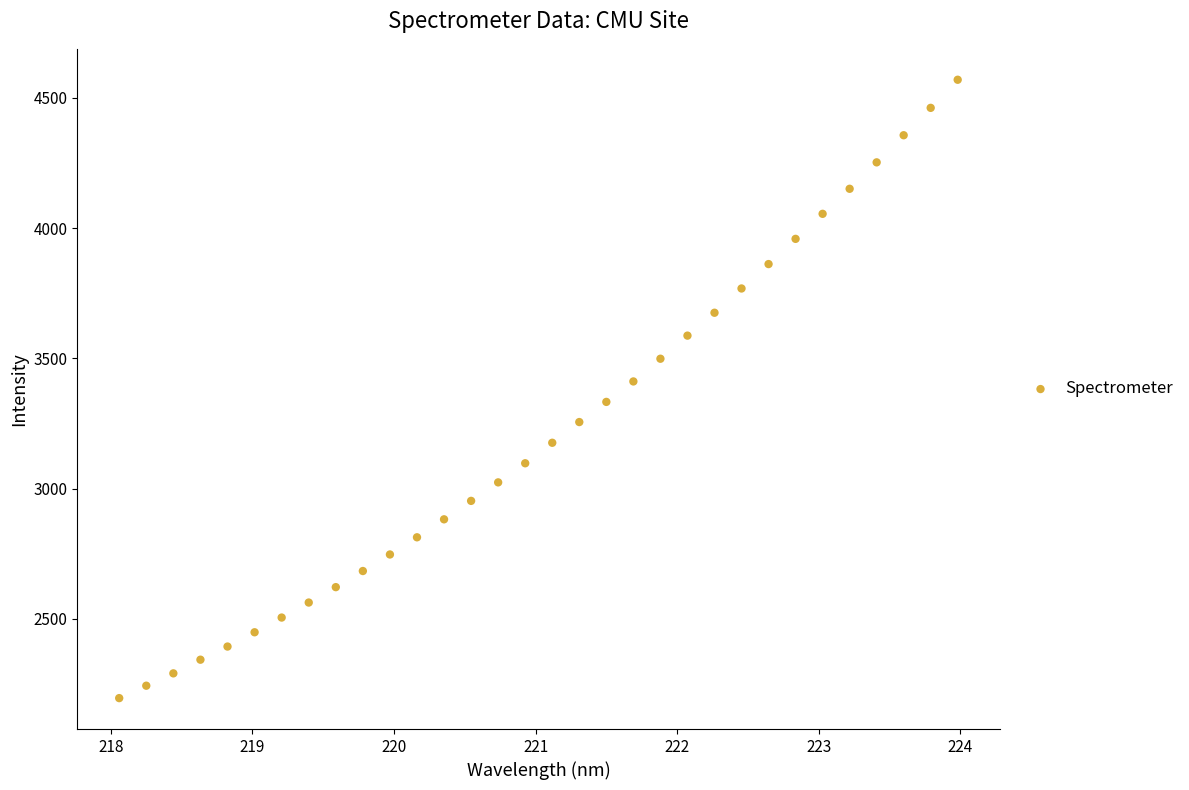

What is the range of Y values (max minus min)?

2373.7